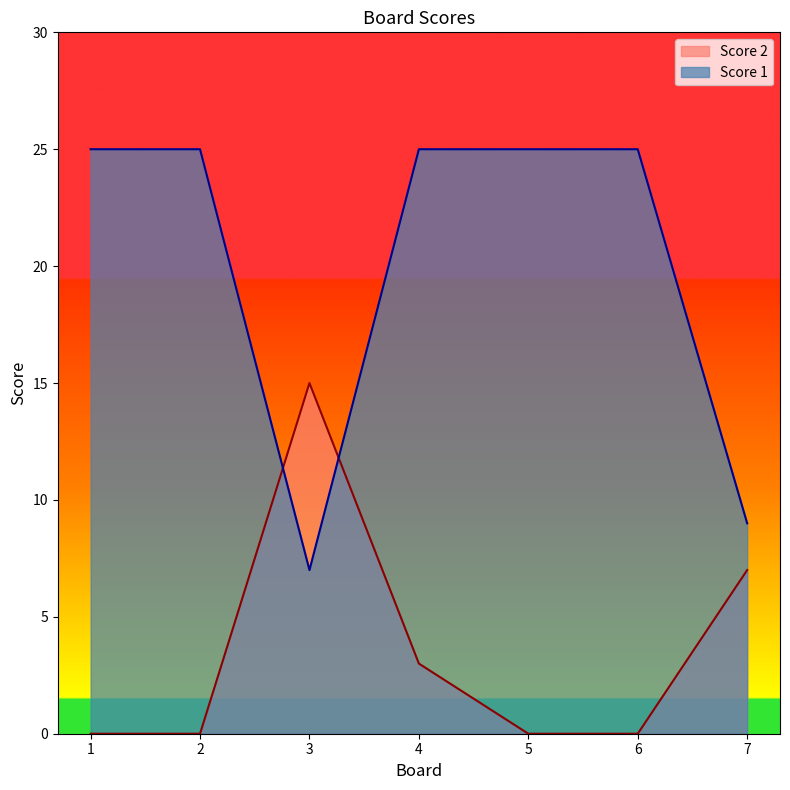

How many lines are shown in the chart?

2